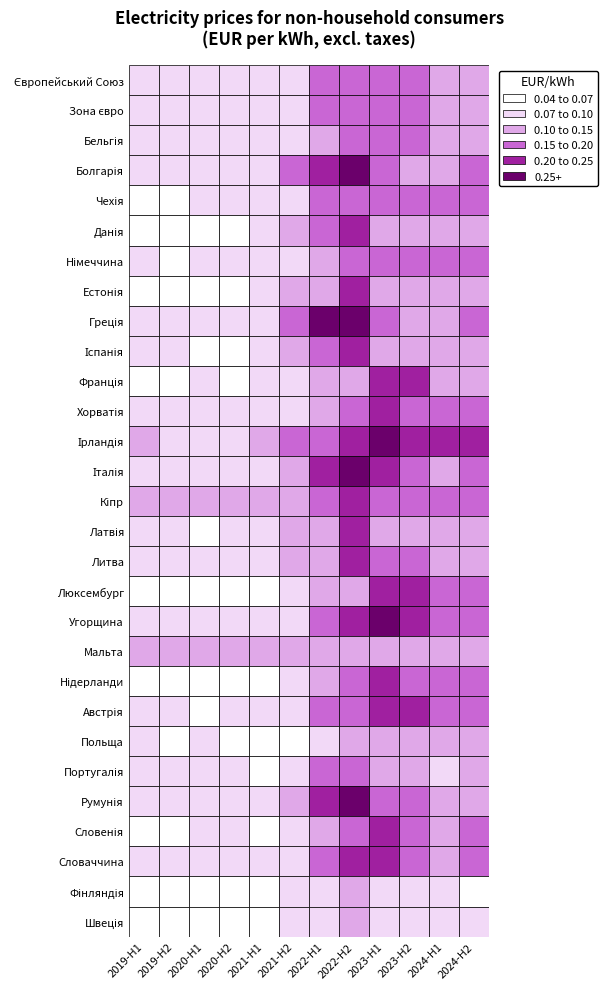

What is the minimum value for Європейський Союз?

0.1